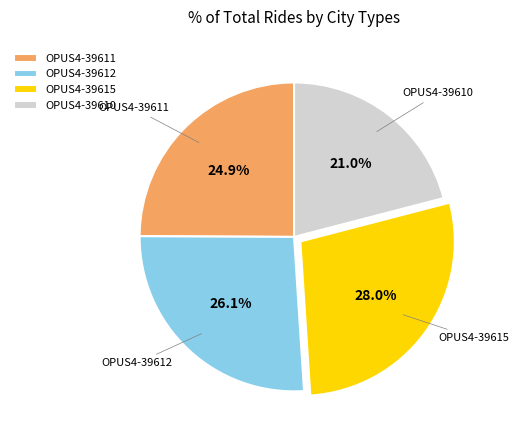

The OPUS4-39610 slice represents 21% of the pie. True or false?

True